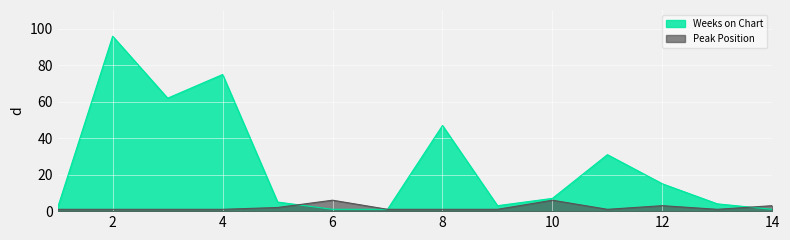

Where do Peak Position and Weeks on Chart first cross each other?

5 and 6